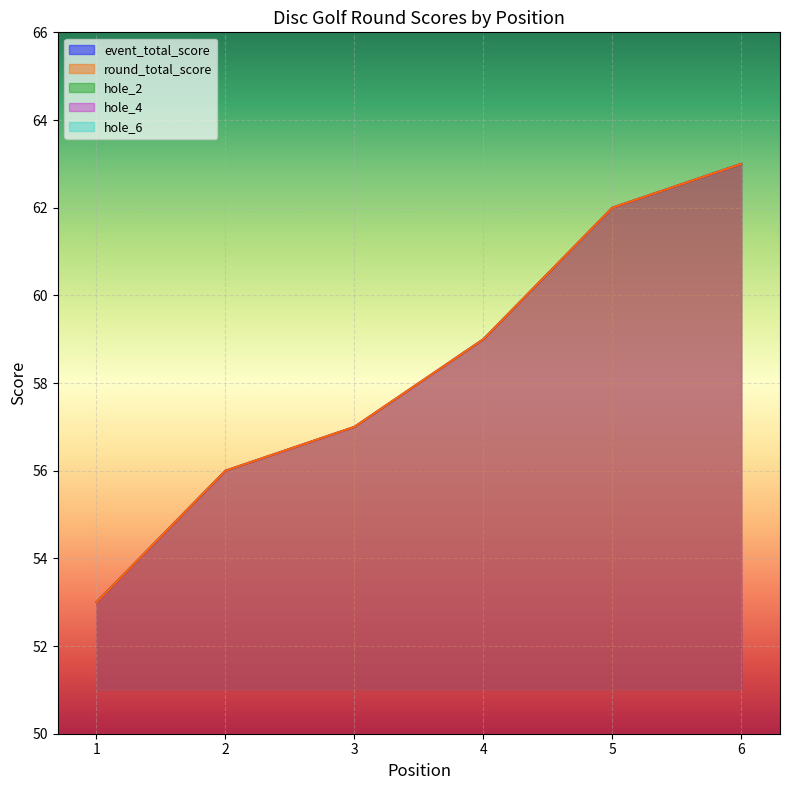

Which has a higher value, 5 or 3?

5